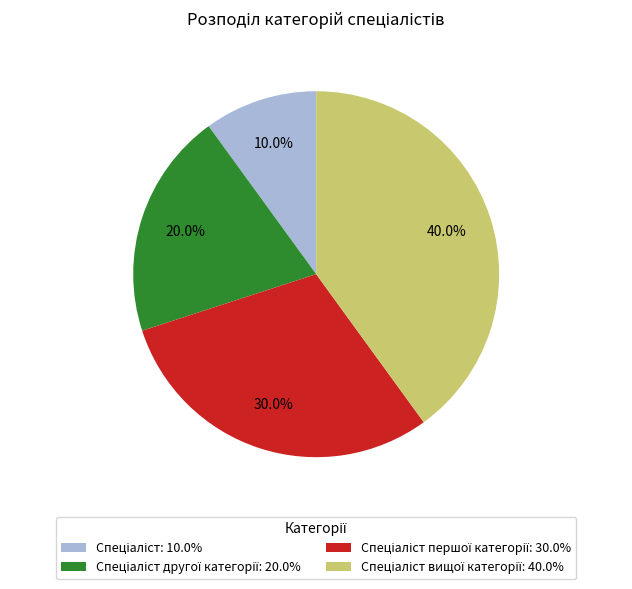

Does any single category account for the majority?

No